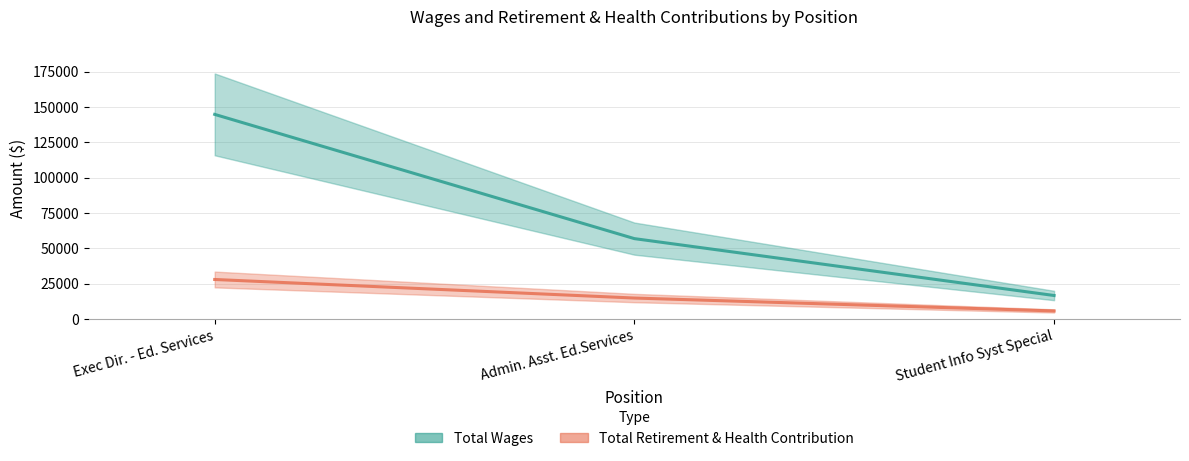

What is the smallest value displayed?

5672